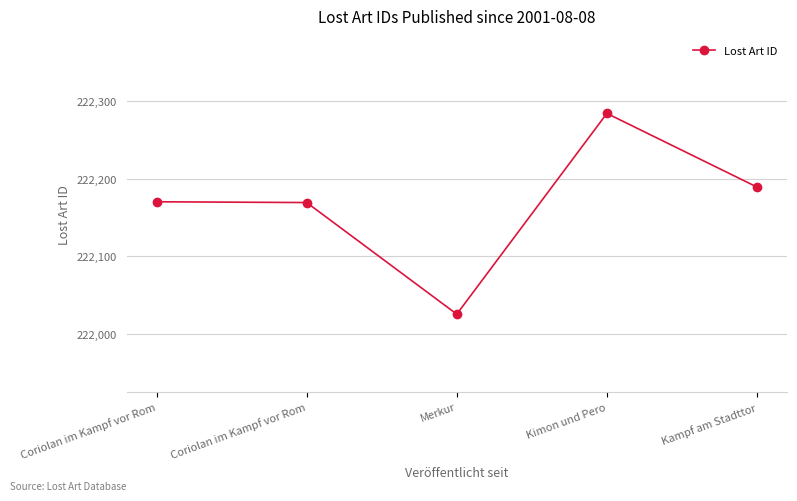

What is the difference between the values at Kampf am Stadttor and Coriolan im Kampf vor Rom?

19